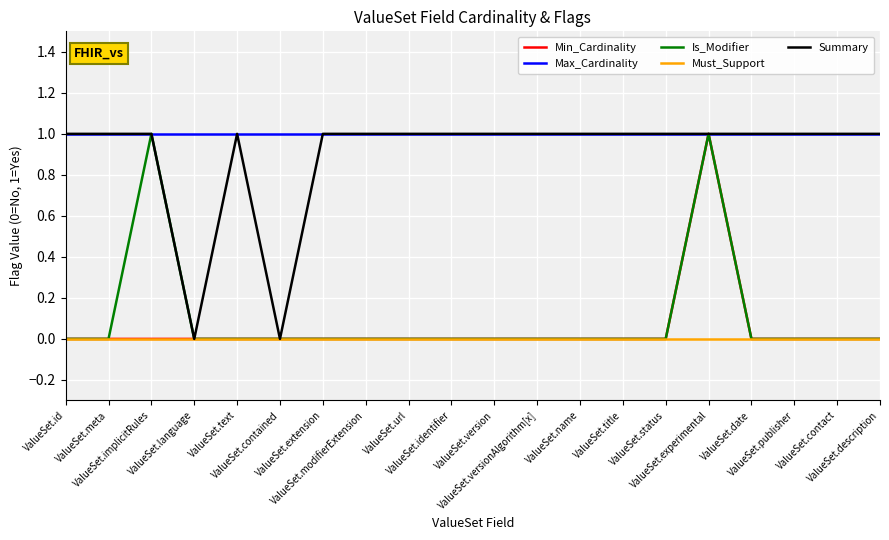

Reading left to right, list all the values displayed in this chart.

Min_Cardinality: ValueSet.id=0	ValueSet.meta=0	ValueSet.implicitRules=0	ValueSet.language=0	ValueSet.text=0	ValueSet.contained=0	ValueSet.extension=0	ValueSet.modifierExtension=0	ValueSet.url=0	ValueSet.identifier=0	ValueSet.version=0	ValueSet.versionAlgorithm[x]=0	ValueSet.name=0	ValueSet.title=0	ValueSet.status=0	ValueSet.experimental=1	ValueSet.date=0	ValueSet.publisher=0	ValueSet.contact=0	ValueSet.description=0
Max_Cardinality: ValueSet.id=1	ValueSet.meta=1	ValueSet.implicitRules=1	ValueSet.language=1	ValueSet.text=1	ValueSet.contained=1	ValueSet.extension=1	ValueSet.modifierExtension=1	ValueSet.url=1	ValueSet.identifier=1	ValueSet.version=1	ValueSet.versionAlgorithm[x]=1	ValueSet.name=1	ValueSet.title=1	ValueSet.status=1	ValueSet.experimental=1	ValueSet.date=1	ValueSet.publisher=1	ValueSet.contact=1	ValueSet.description=1
Is_Modifier: ValueSet.id=0	ValueSet.meta=0	ValueSet.implicitRules=1	ValueSet.language=0	ValueSet.text=0	ValueSet.contained=0	ValueSet.extension=0	ValueSet.modifierExtension=0	ValueSet.url=0	ValueSet.identifier=0	ValueSet.version=0	ValueSet.versionAlgorithm[x]=0	ValueSet.name=0	ValueSet.title=0	ValueSet.status=0	ValueSet.experimental=1	ValueSet.date=0	ValueSet.publisher=0	ValueSet.contact=0	ValueSet.description=0
Must_Support: ValueSet.id=0	ValueSet.meta=0	ValueSet.implicitRules=0	ValueSet.language=0	ValueSet.text=0	ValueSet.contained=0	ValueSet.extension=0	ValueSet.modifierExtension=0	ValueSet.url=0	ValueSet.identifier=0	ValueSet.version=0	ValueSet.versionAlgorithm[x]=0	ValueSet.name=0	ValueSet.title=0	ValueSet.status=0	ValueSet.experimental=0	ValueSet.date=0	ValueSet.publisher=0	ValueSet.contact=0	ValueSet.description=0
Summary: ValueSet.id=1	ValueSet.meta=1	ValueSet.implicitRules=1	ValueSet.language=0	ValueSet.text=1	ValueSet.contained=0	ValueSet.extension=1	ValueSet.modifierExtension=1	ValueSet.url=1	ValueSet.identifier=1	ValueSet.version=1	ValueSet.versionAlgorithm[x]=1	ValueSet.name=1	ValueSet.title=1	ValueSet.status=1	ValueSet.experimental=1	ValueSet.date=1	ValueSet.publisher=1	ValueSet.contact=1	ValueSet.description=1